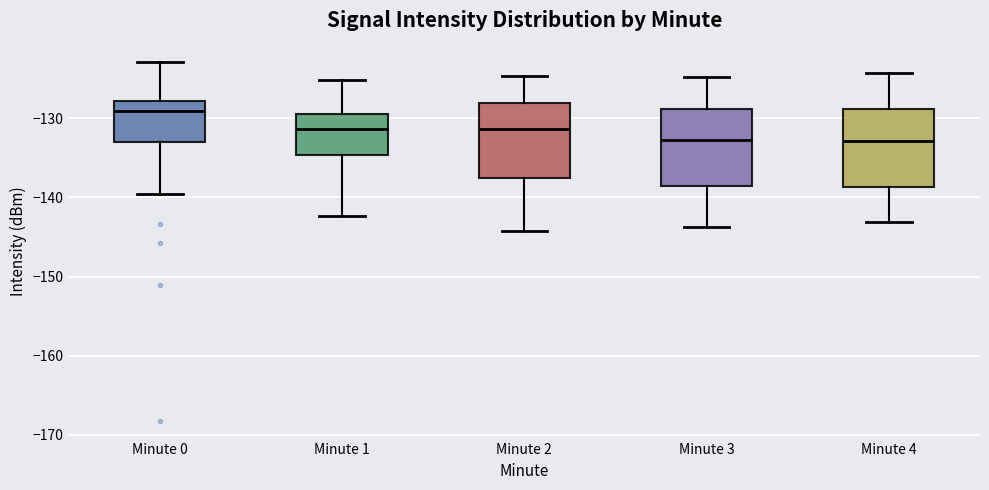

Which box's median line is the highest?

Minute 0